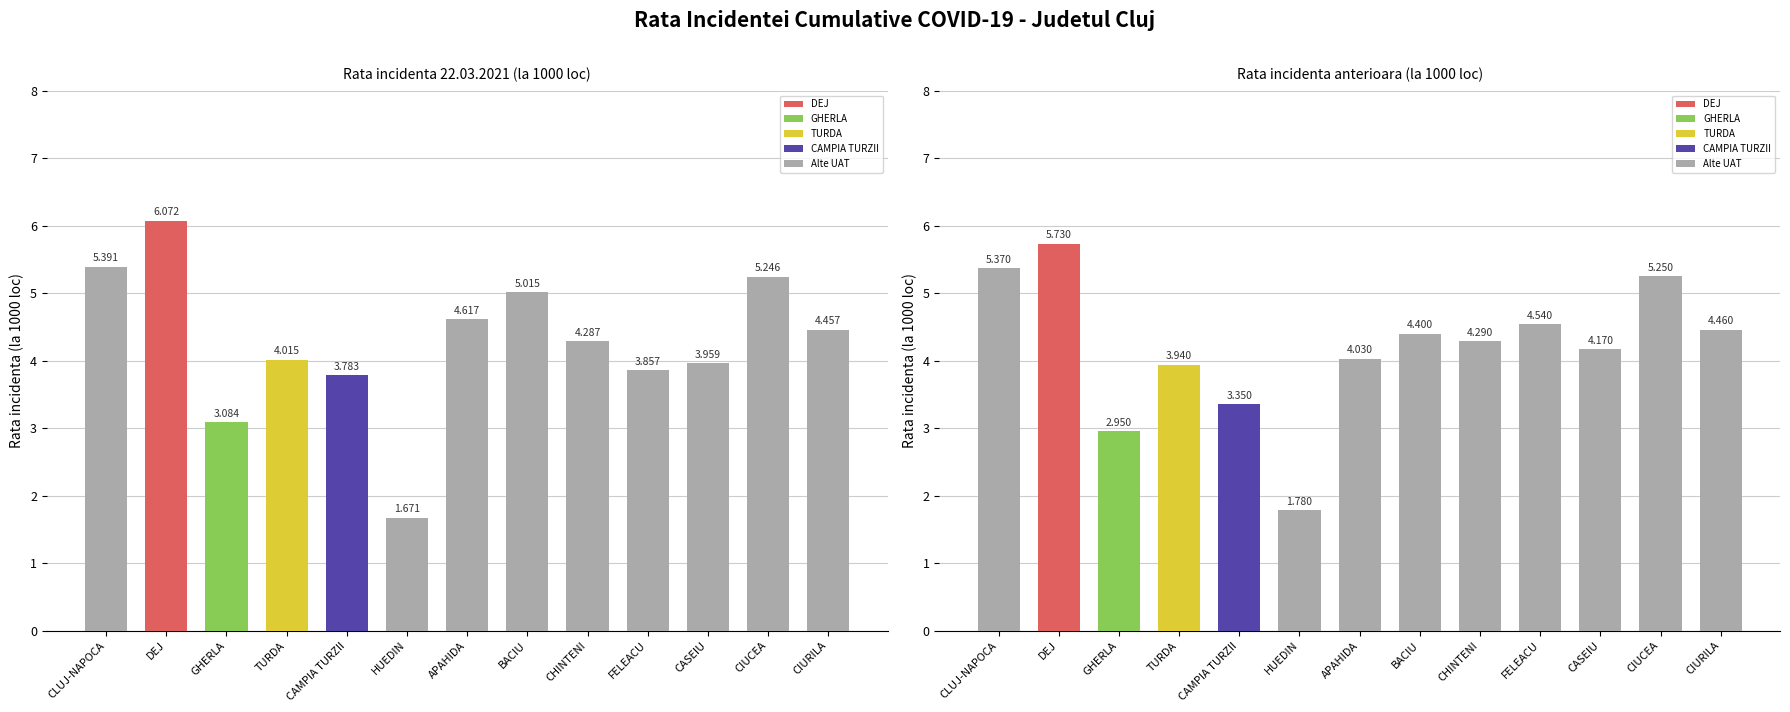

What is the difference between the Rata incidenta 22.03.2021 (la 1000 loc) values at CAMPIA TURZII and CHINTENI?

0.5